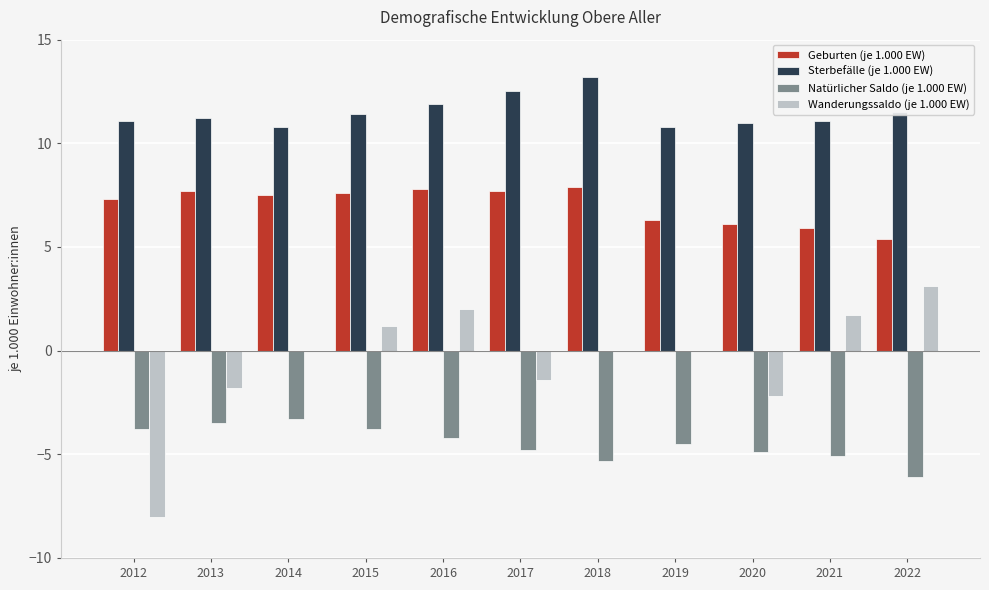

Which series changed the most between 2020 and 2022?

Wanderungssaldo (je 1.000 EW)